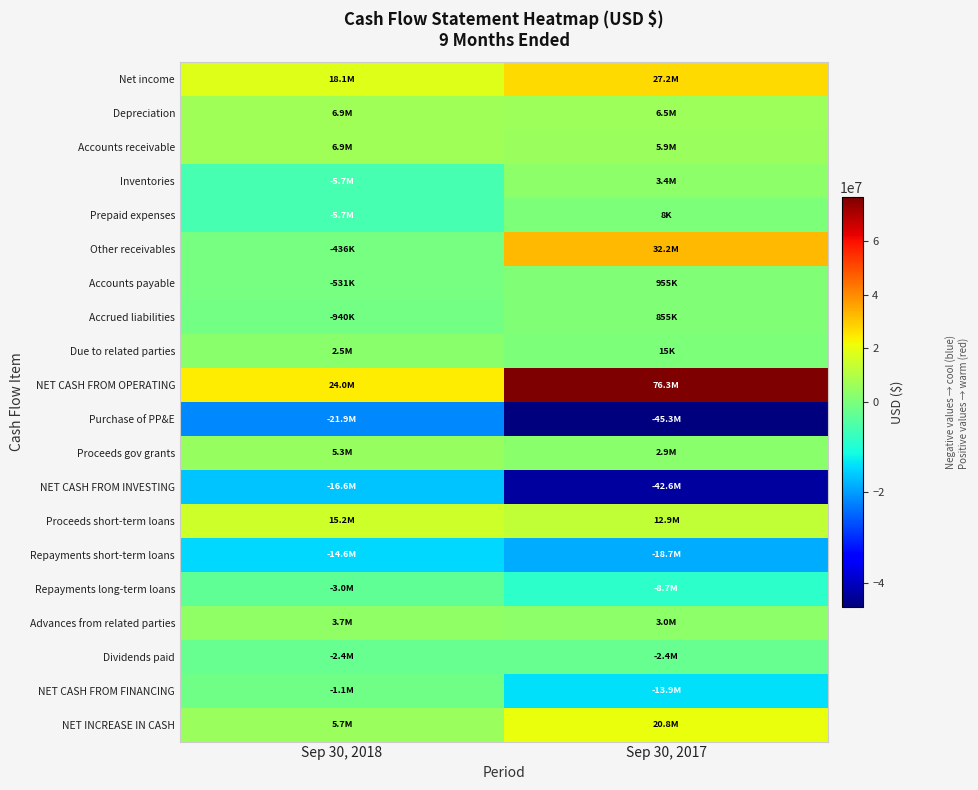

Reading right to left, transcribe all the data shown in this chart.

Net income: Sep 30, 2017=27182456	Sep 30, 2018=18056832
Depreciation: Sep 30, 2017=6454155	Sep 30, 2018=6933572
Accounts receivable: Sep 30, 2017=5928573	Sep 30, 2018=6877799
Inventories: Sep 30, 2017=3421517	Sep 30, 2018=-5711759
Prepaid expenses: Sep 30, 2017=8311	Sep 30, 2018=-5729266
Other receivables: Sep 30, 2017=32217955	Sep 30, 2018=-435794
Accounts payable: Sep 30, 2017=954719	Sep 30, 2018=-530936
Accrued liabilities: Sep 30, 2017=854714	Sep 30, 2018=-939878
Due to related parties: Sep 30, 2017=14854	Sep 30, 2018=2529409
NET CASH FROM OPERATING: Sep 30, 2017=76346471	Sep 30, 2018=23979969
Purchase of PP&E: Sep 30, 2017=-45292877	Sep 30, 2018=-21915319
Proceeds gov grants: Sep 30, 2017=2941912	Sep 30, 2018=5302166
NET CASH FROM INVESTING: Sep 30, 2017=-42645156	Sep 30, 2018=-16613153
Proceeds short-term loans: Sep 30, 2017=12912868	Sep 30, 2018=15184981
Repayments short-term loans: Sep 30, 2017=-18701191	Sep 30, 2018=-14633675
Repayments long-term loans: Sep 30, 2017=-8722769	Sep 30, 2018=-2990981
Advances from related parties: Sep 30, 2017=2982394	Sep 30, 2018=3712957
Dividends paid: Sep 30, 2017=-2371652	Sep 30, 2018=-2371652
NET CASH FROM FINANCING: Sep 30, 2017=-13900350	Sep 30, 2018=-1098370
NET INCREASE IN CASH: Sep 30, 2017=20839944	Sep 30, 2018=5693598